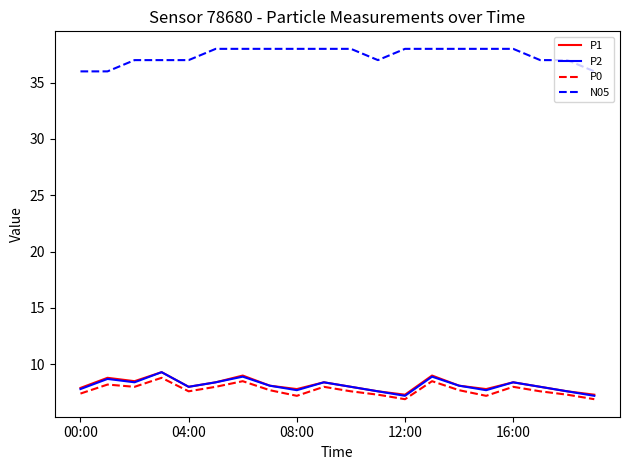

What is the minimum value for P2?

7.2